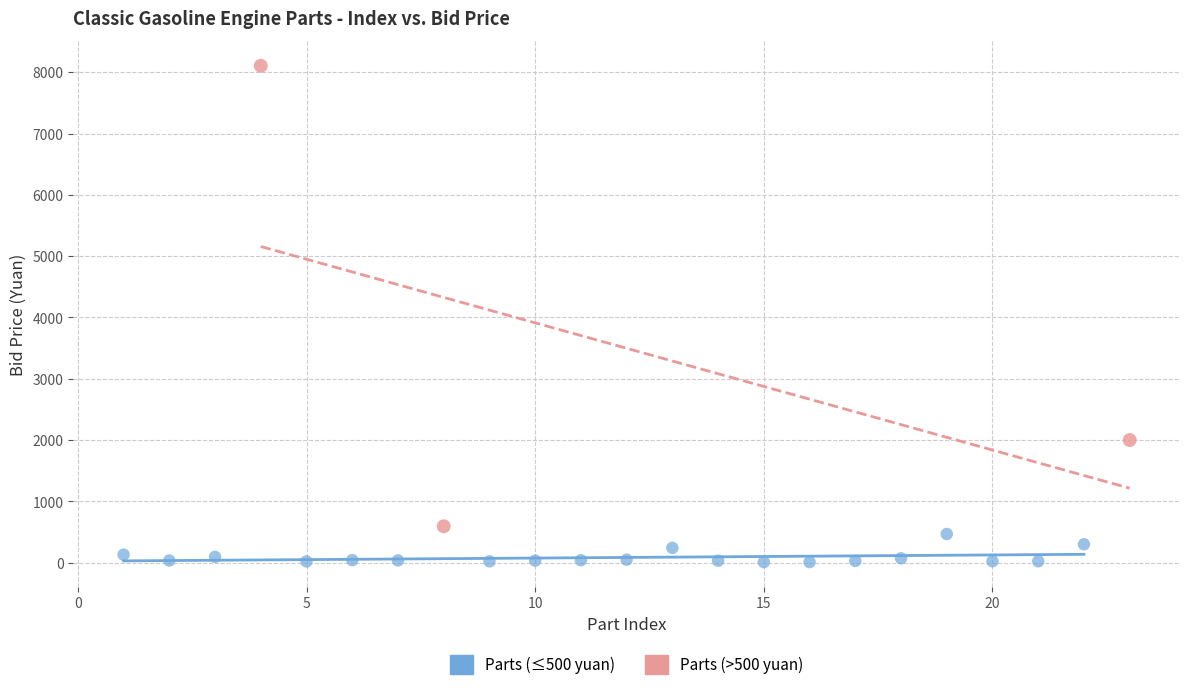

Which series reaches the maximum Y coordinate?

Parts (>500 yuan)